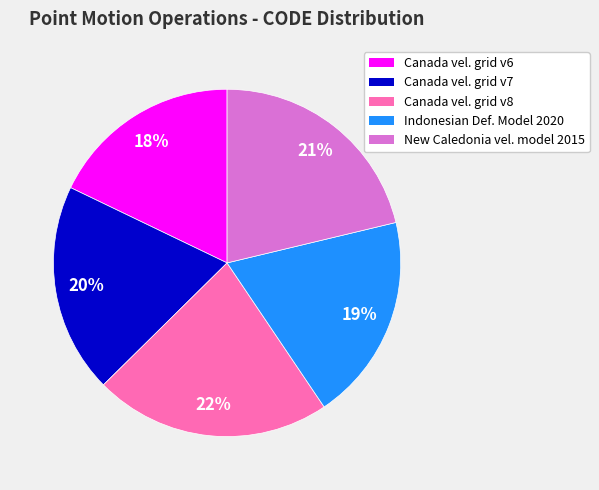

To the nearest percent, what is the difference between the largest and smallest slice percentages?

4%